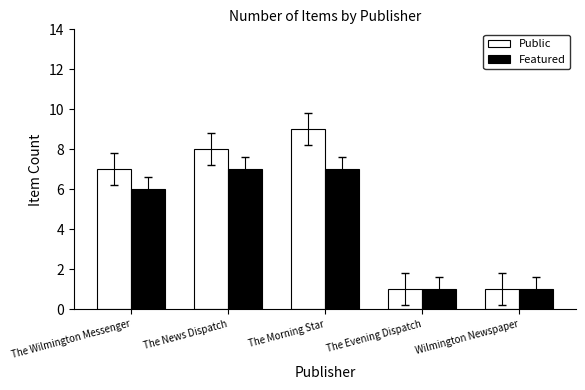

Reading left to right, extract all data points from this chart.

Public: The Wilmington Messenger=7	The News Dispatch=8	The Morning Star=9	The Evening Dispatch=1	Wilmington Newspaper=1
Featured: The Wilmington Messenger=6	The News Dispatch=7	The Morning Star=7	The Evening Dispatch=1	Wilmington Newspaper=1